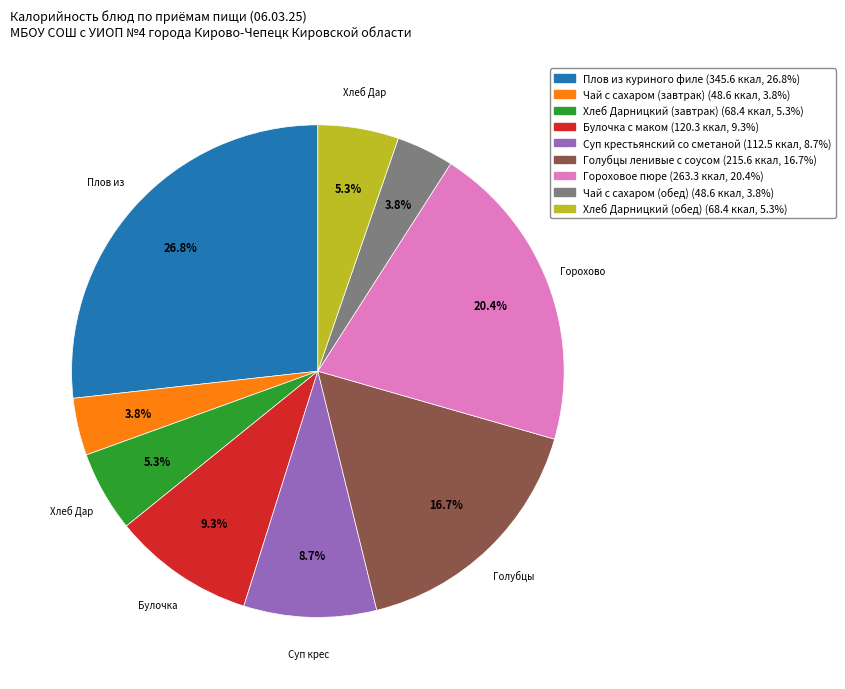

Which category has the biggest portion of the pie?

Плов из куриного филе